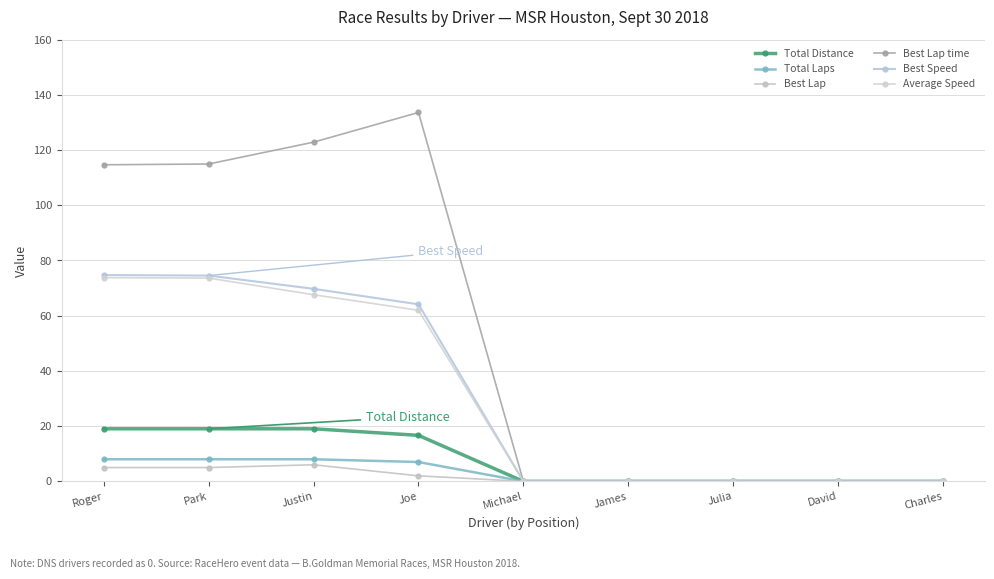

Which series has the widest spread of values?

Best Lap time